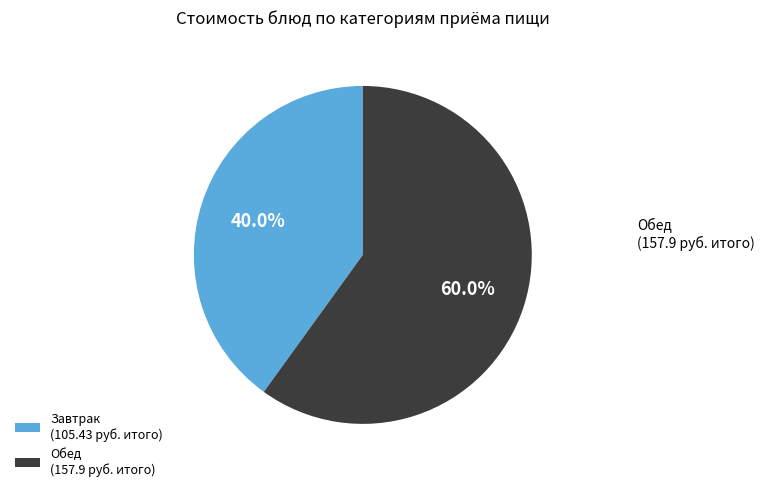

Rank the categories by value from lowest to highest.

Завтрак (105.43 руб. итого), Обед (157.9 руб. итого)